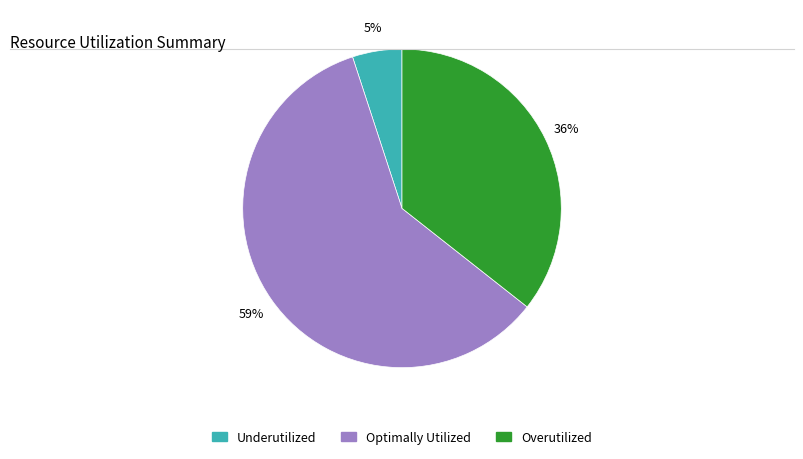

Combined, do Underutilized and Overutilized account for over 50%?

No